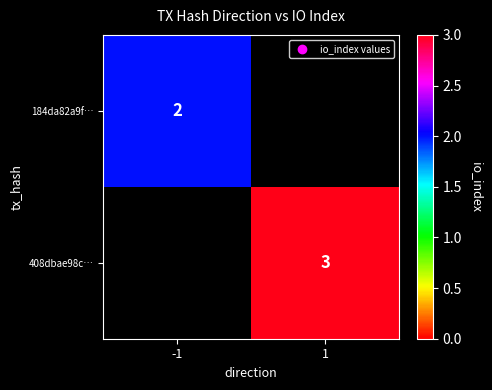

The 184da82a9f… series shows 2 at -1. True or false?

True